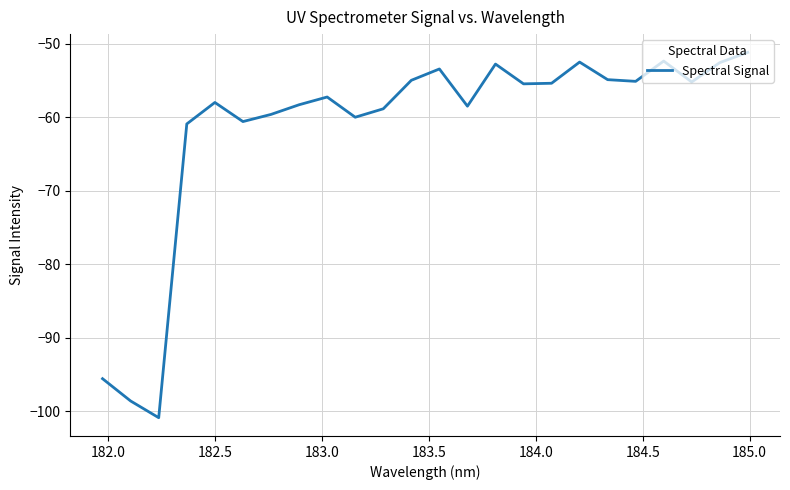

What is the smallest value displayed?

-100.9